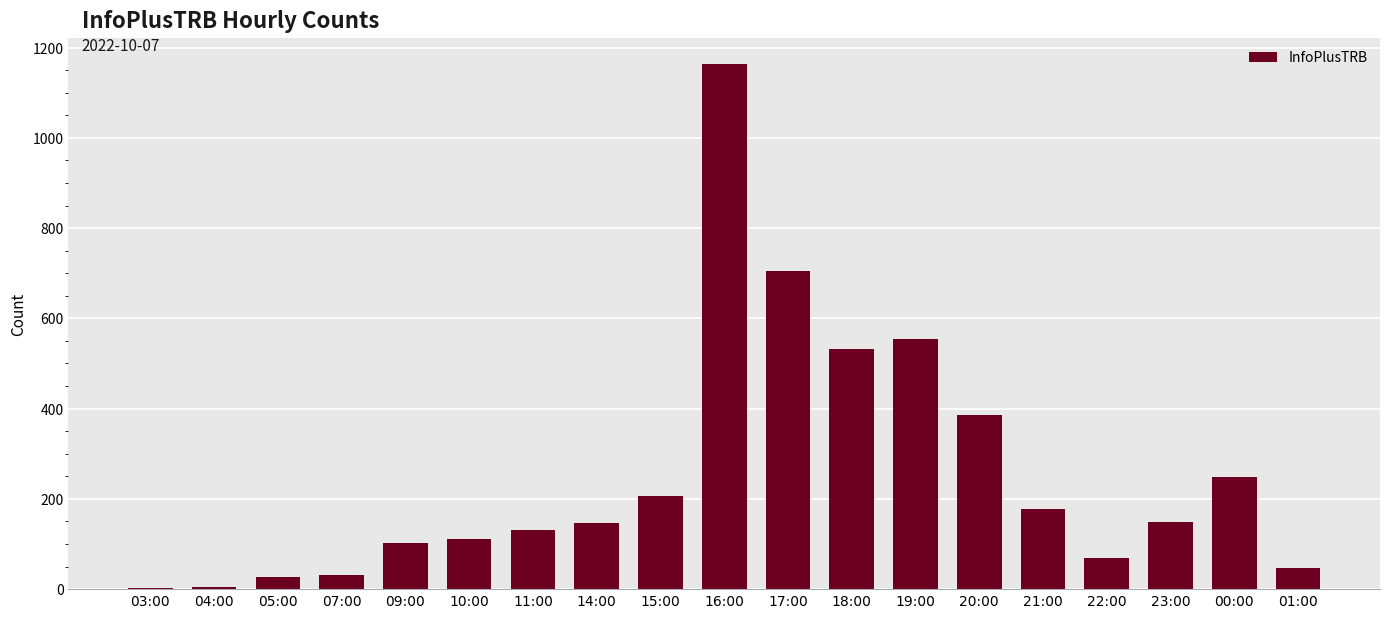

Are the bars horizontal?

No